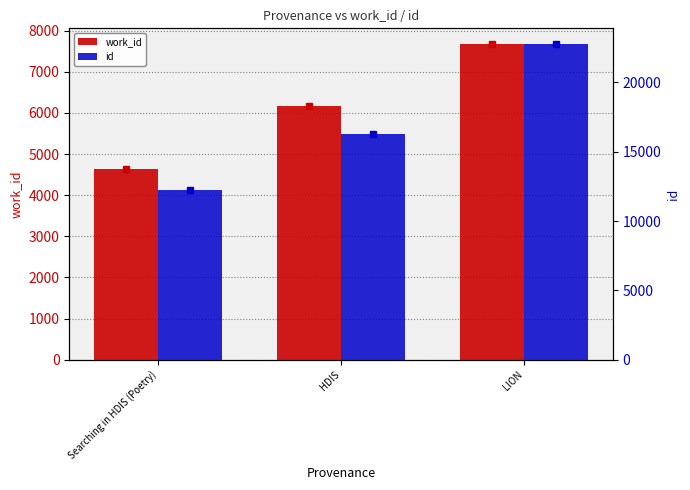

How many values in the work_id series are below 6163?

1